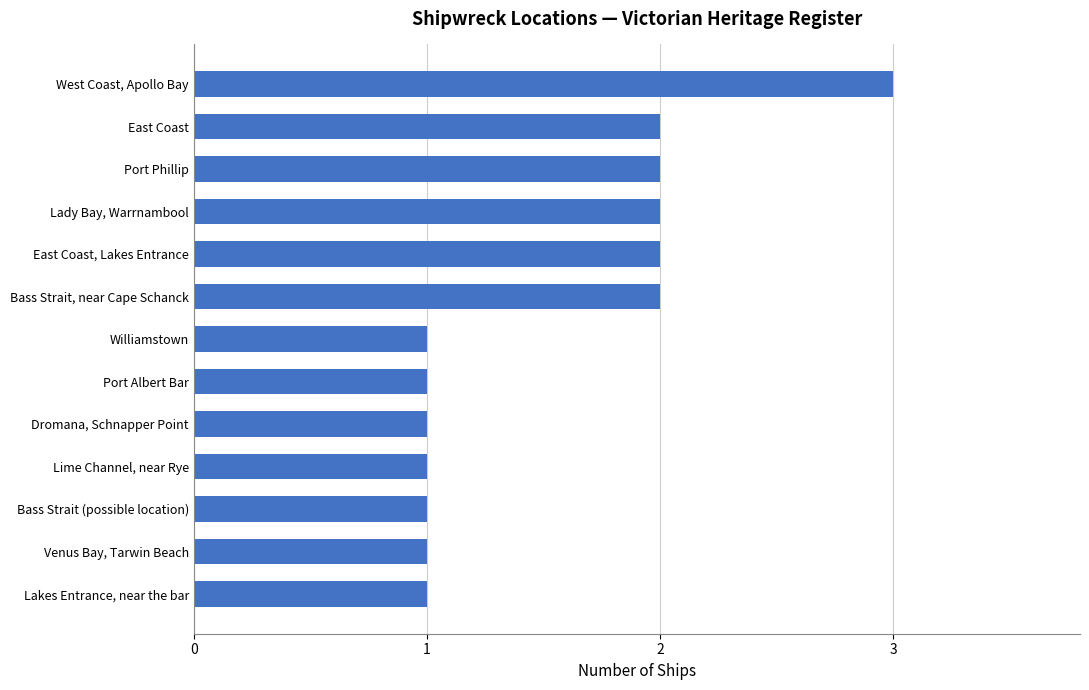

What is the sum of all values?

20